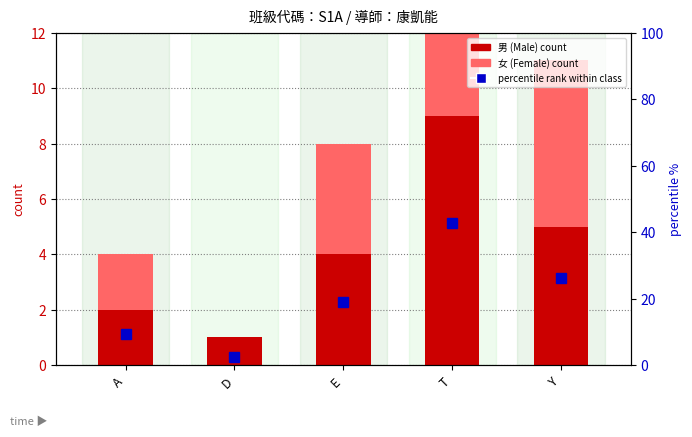

At which category is the sum across all series the highest?

T